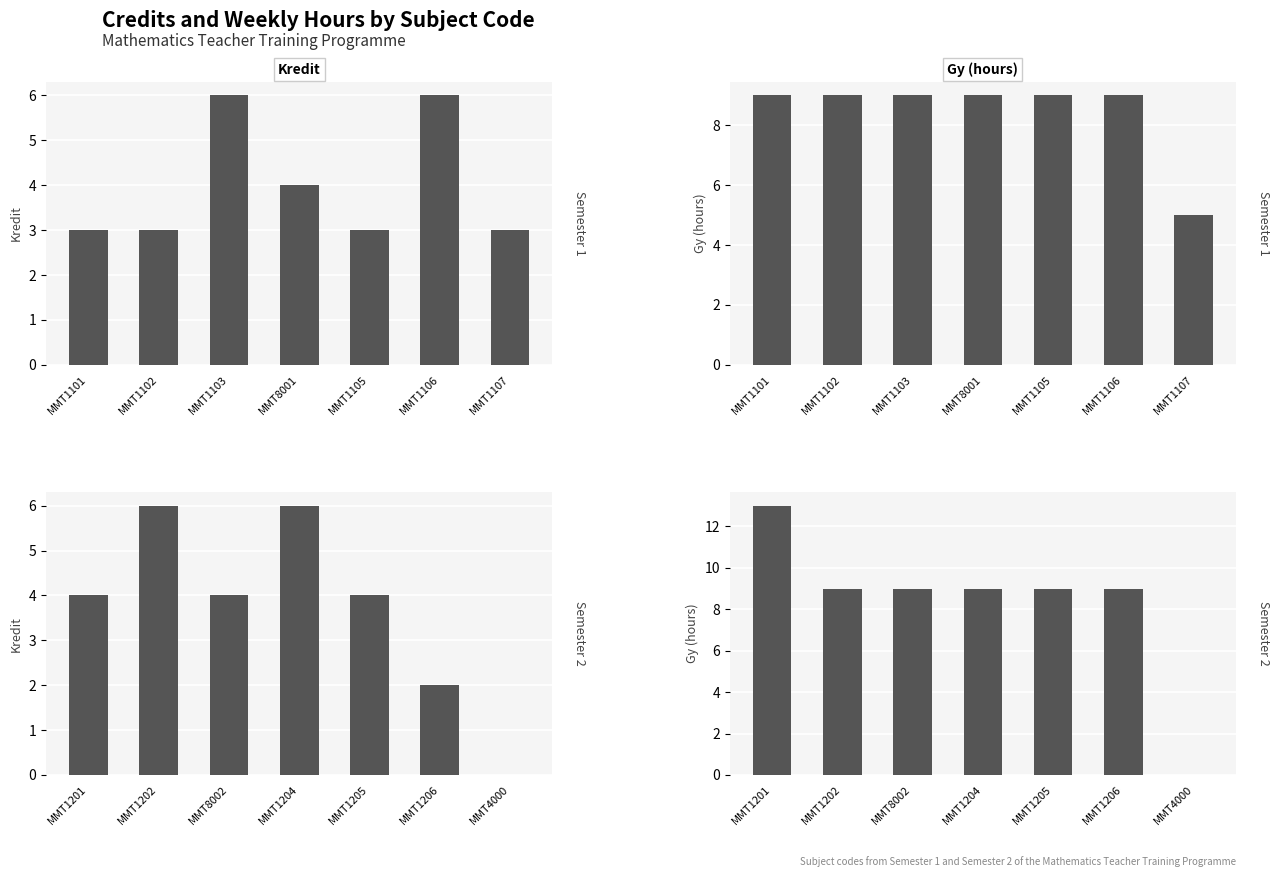

Is it true that Kredit equals 2 at MMT1201?

False